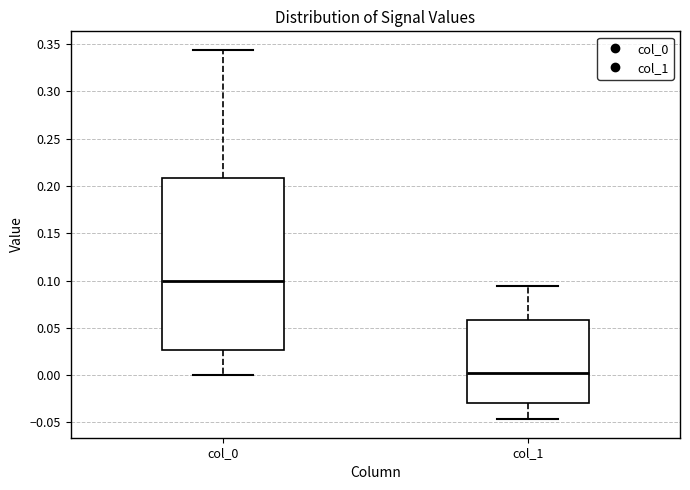

Reading left to right, transcribe this box plot: for each box, give where its median line is, the range the box spans, and where its two whiskers end, as read against the y-axis. The values are not printed on the chart, so give them approximately, as read against the axis.

col_0: median 0.100, box 0.025 to 0.210, whiskers 0.000 to 0.345
col_1: median 0.000, box -0.030 to 0.060, whiskers -0.045 to 0.095